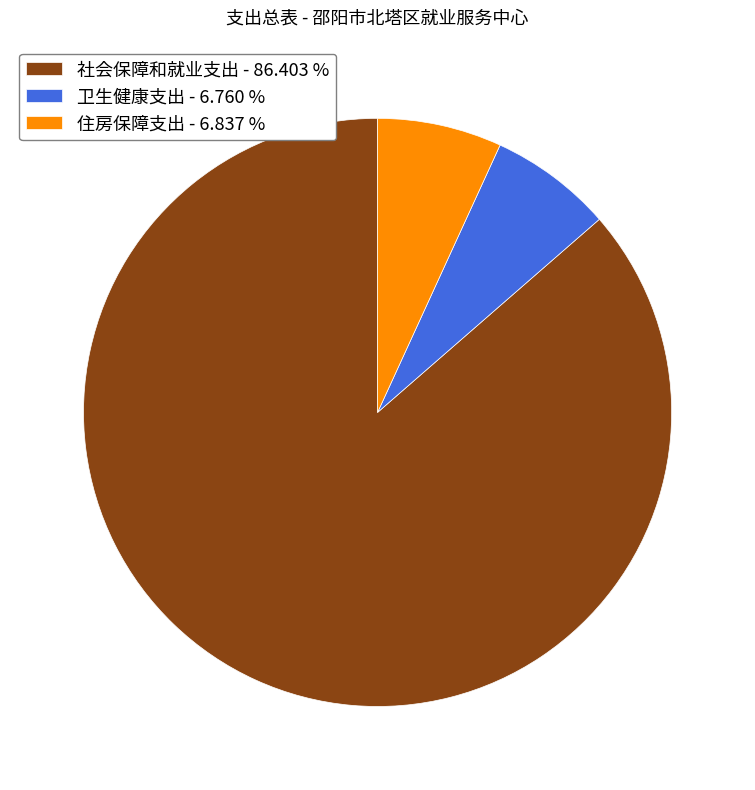

What is the ratio of the value at 住房保障支出 to the value at 社会保障和就业支出?

0.1